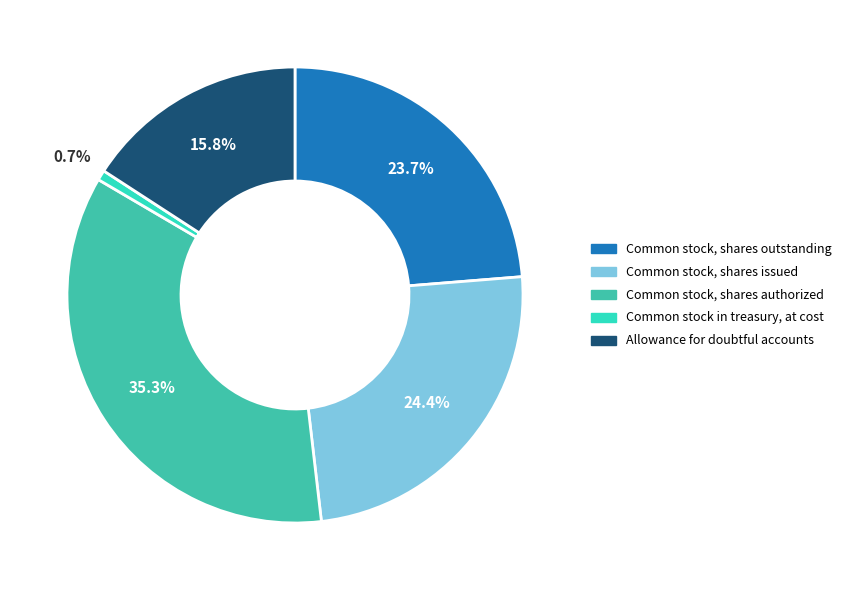

How many slices are in this pie chart?

5